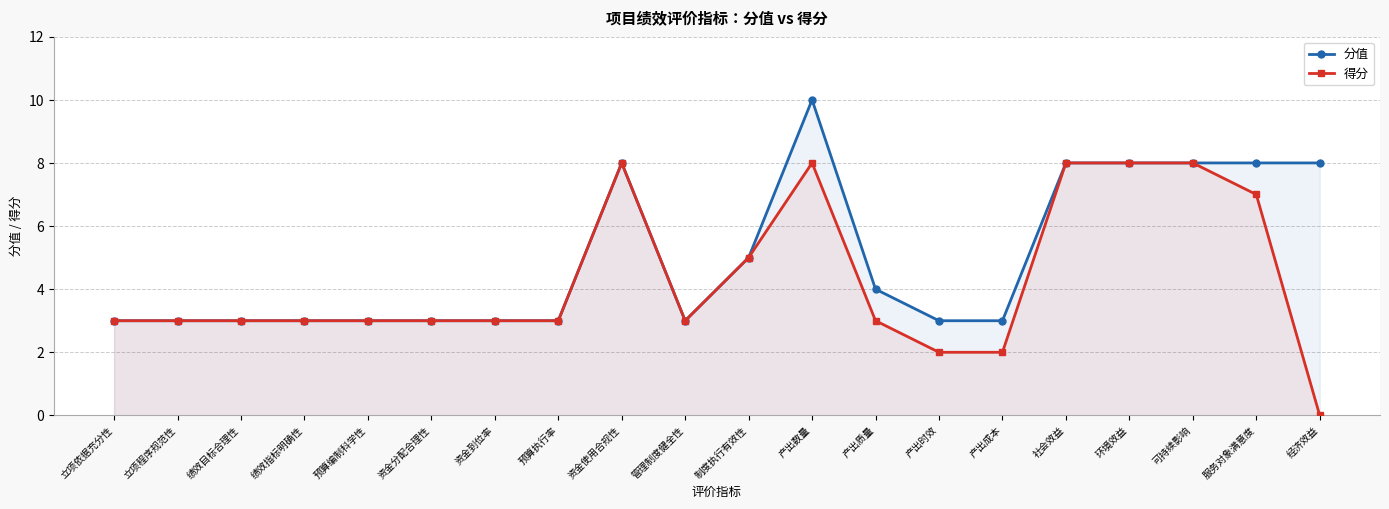

In 分值, how many points are higher than both neighbors (excluding endpoints)?

2